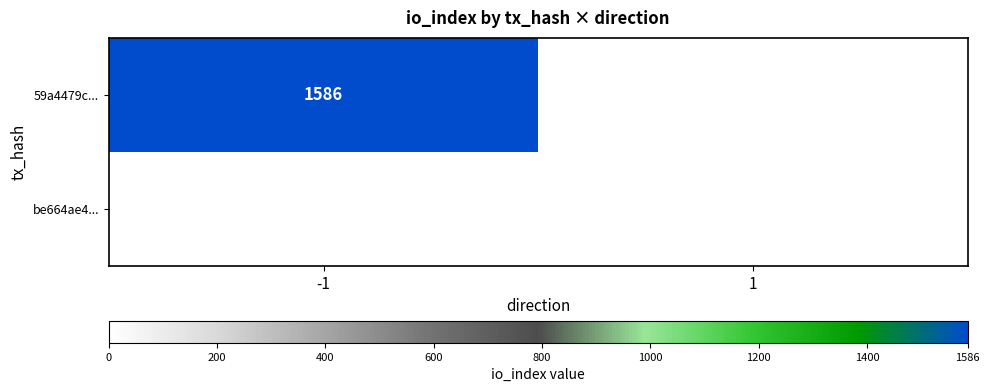

The value of 59a4479c... at -1 is 1586. True or false?

True